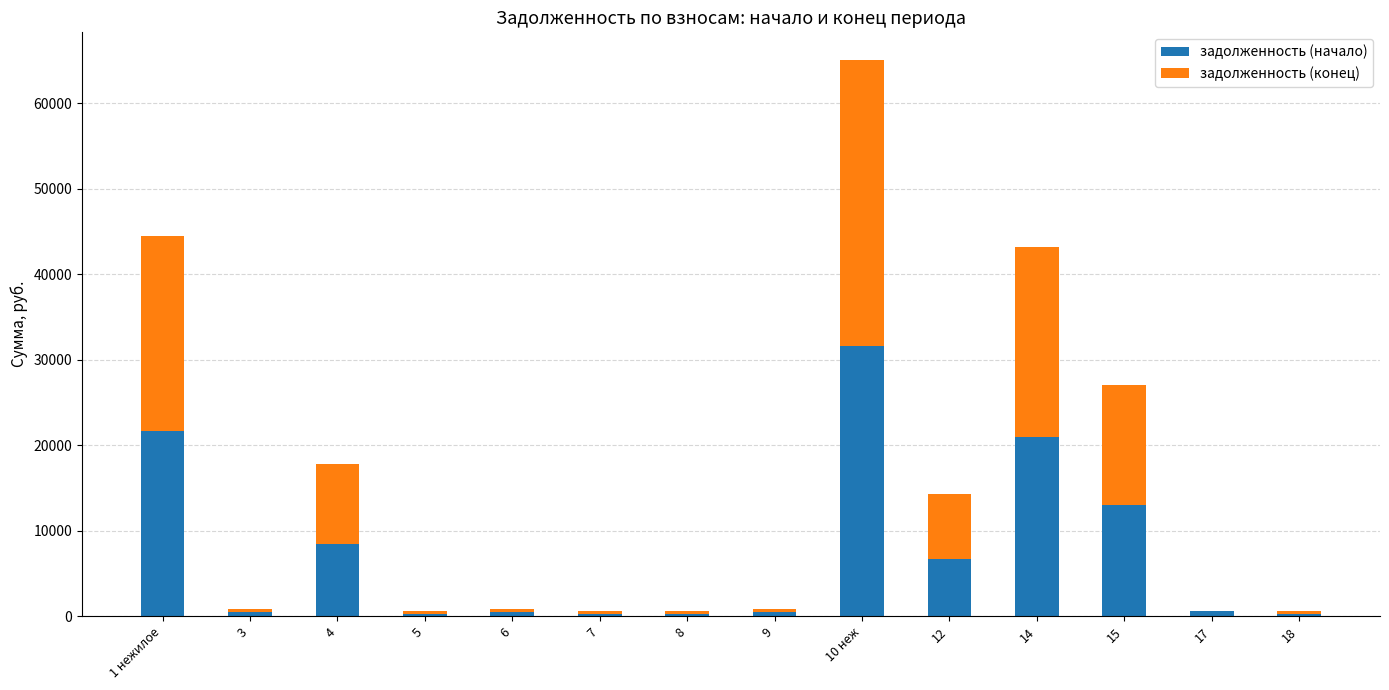

At which category is the sum across all series the highest?

10 неж